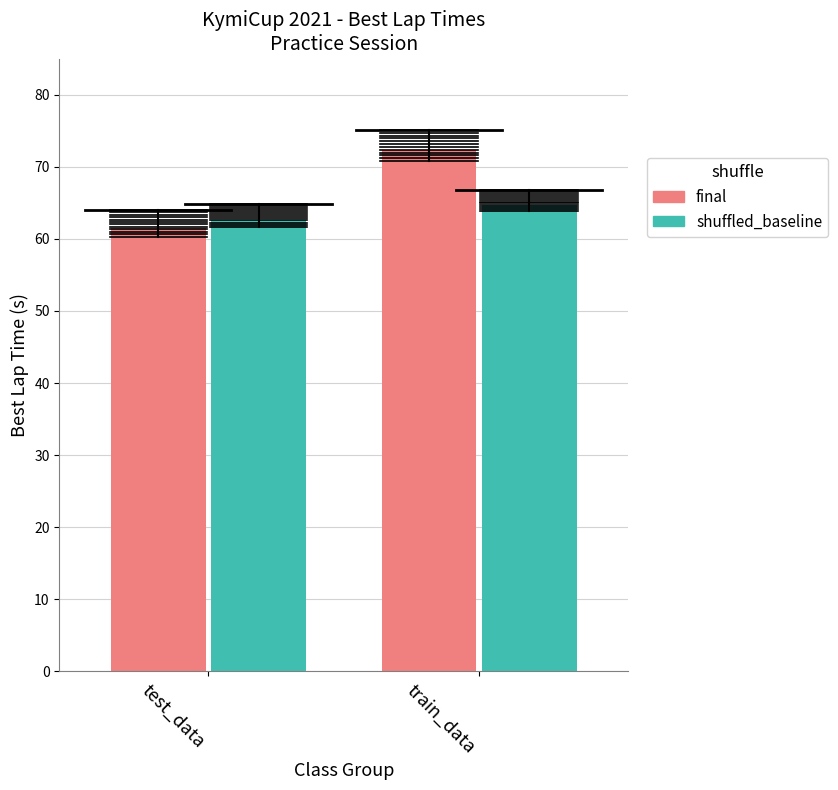

True or false: shuffled_baseline has a value of 83.5 at test_data.

False